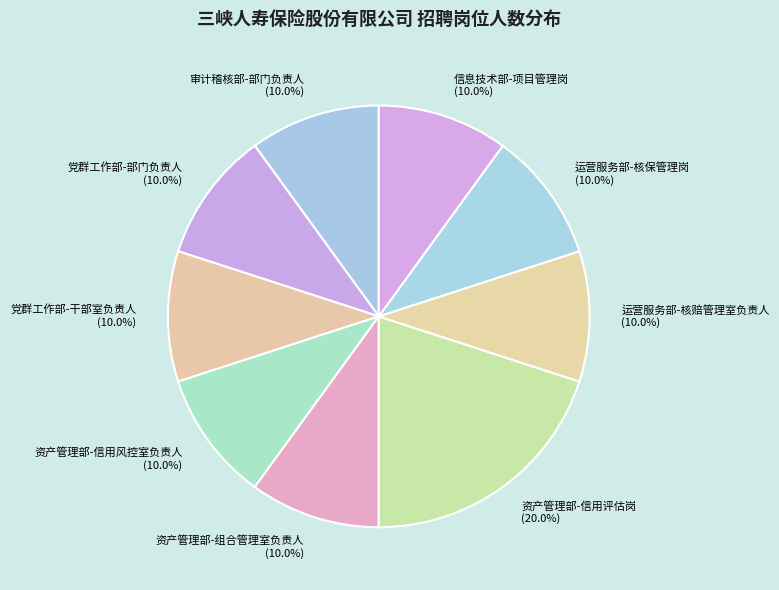

Is there any slice that represents more than half of the pie?

No